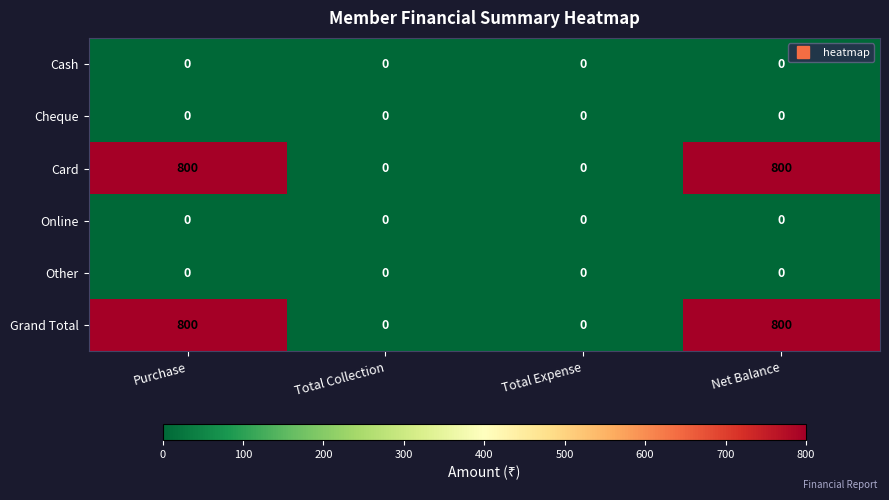

Is the value of Online at Net Balance greater than the value of Card at Net Balance?

No